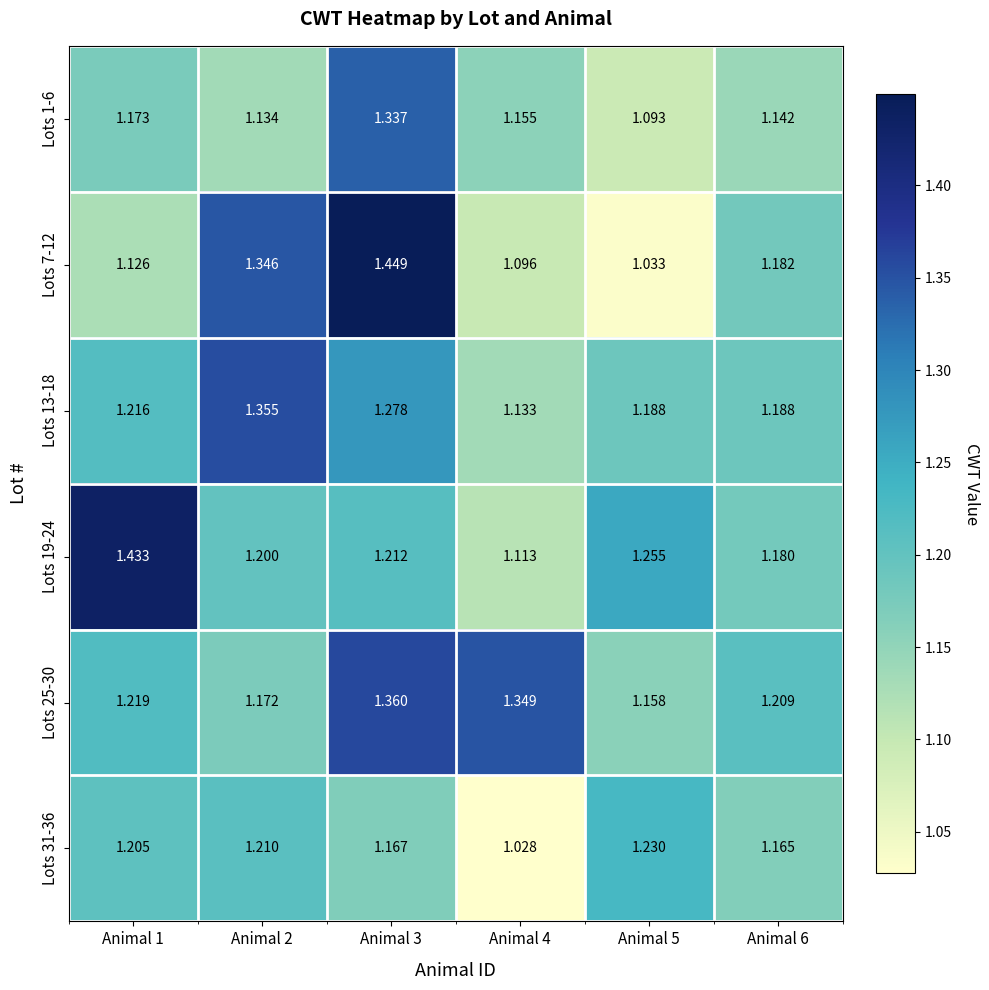

Is the value of Lots 25-30 at Animal 4 greater than the value of Lots 13-18 at Animal 6?

Yes